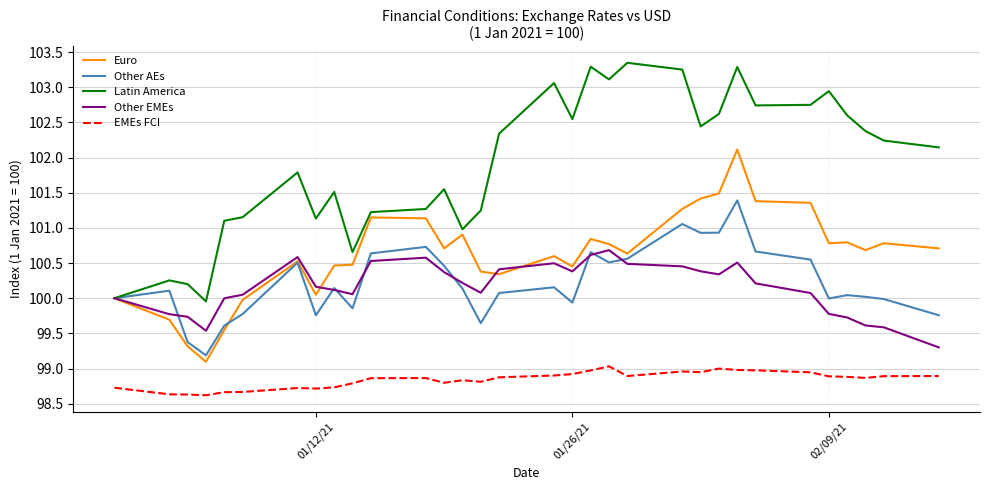

True or false: Latin America and EMEs FCI intersect in this chart.

False